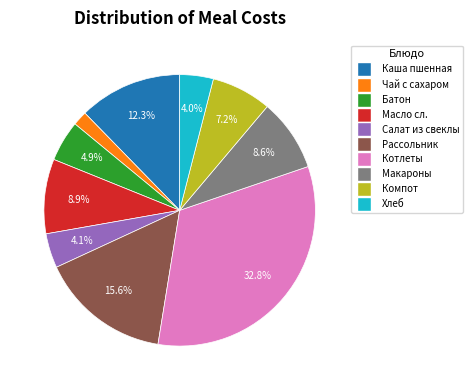

Is there a majority slice in this chart?

No